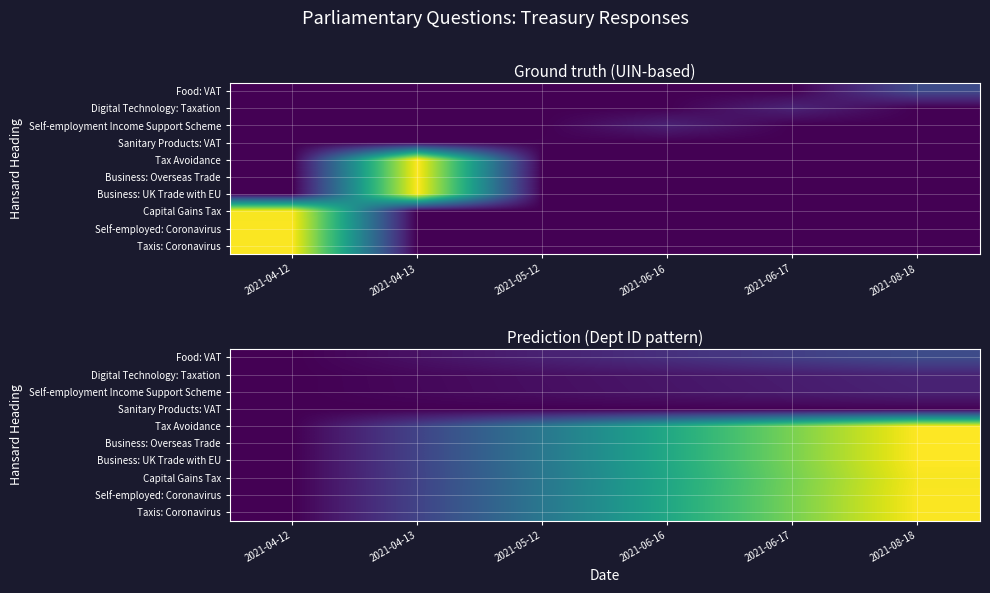

Which category has the highest value across all series?

2021-08-18